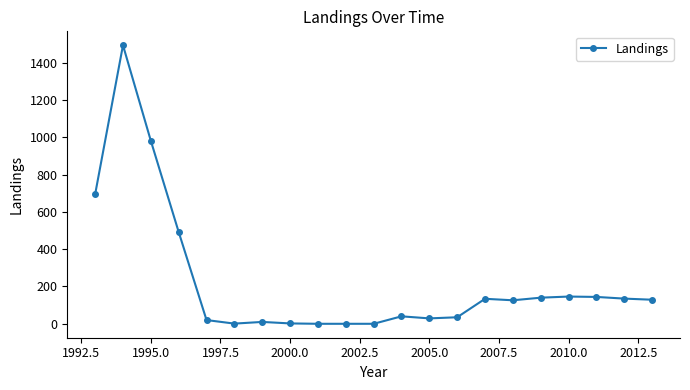

What is the difference between the second highest and second lowest values?

981